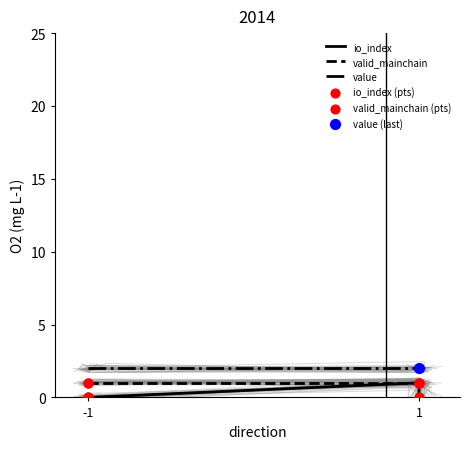

Which series has the widest spread of Y values?

io_index